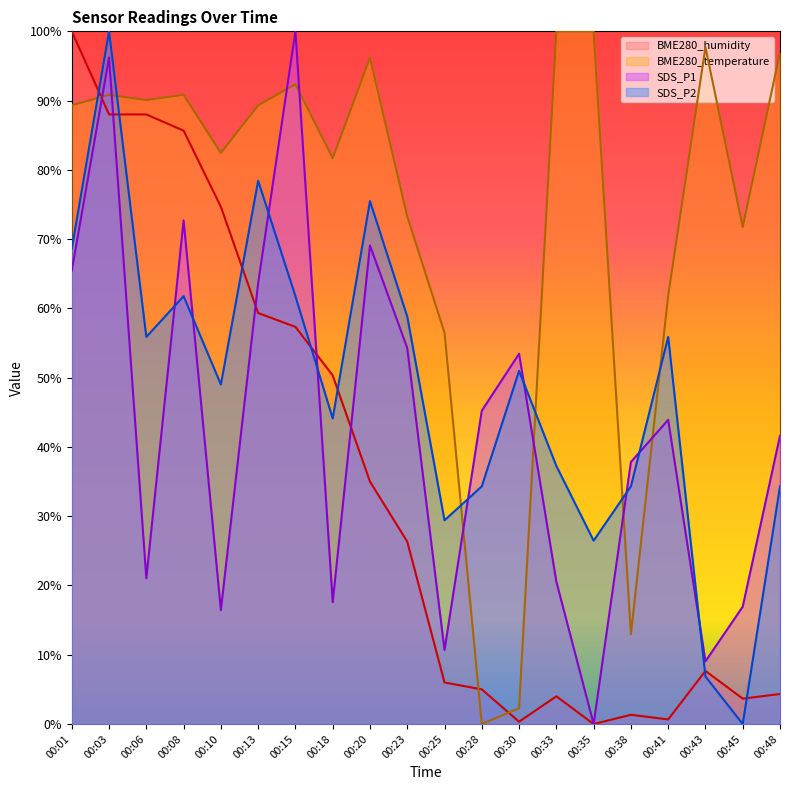

Where does the BME280_temperature series first go above 89?

00:01